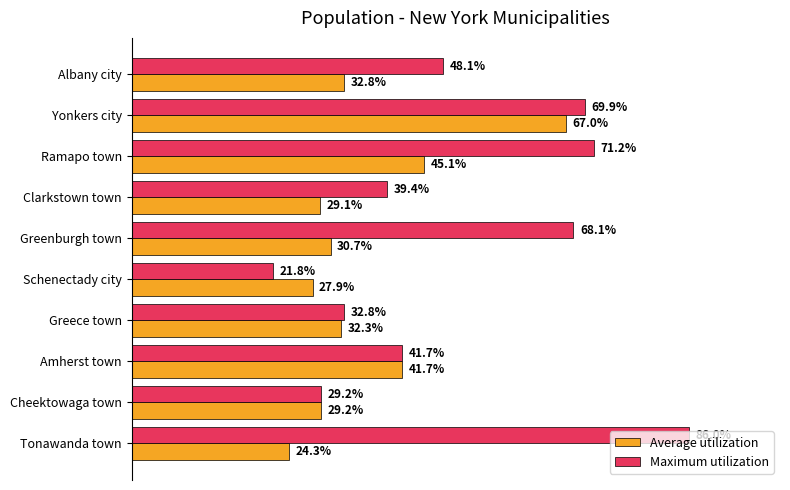

What are all the series names shown in the legend?

Average utilization, Maximum utilization